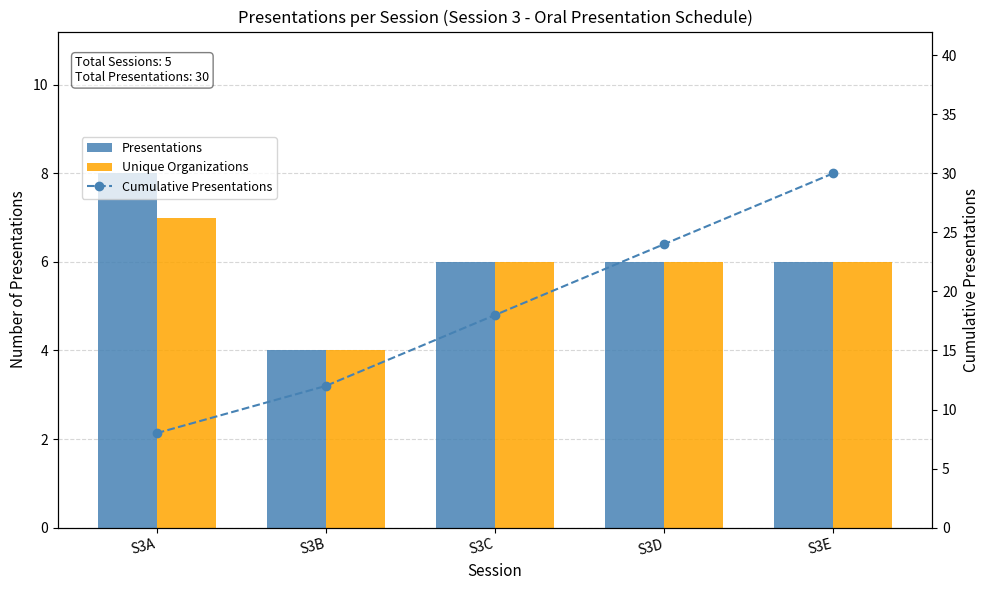

Rank the series at S3D from lowest to highest value.

Presentations, Unique Organizations, Cumulative Presentations